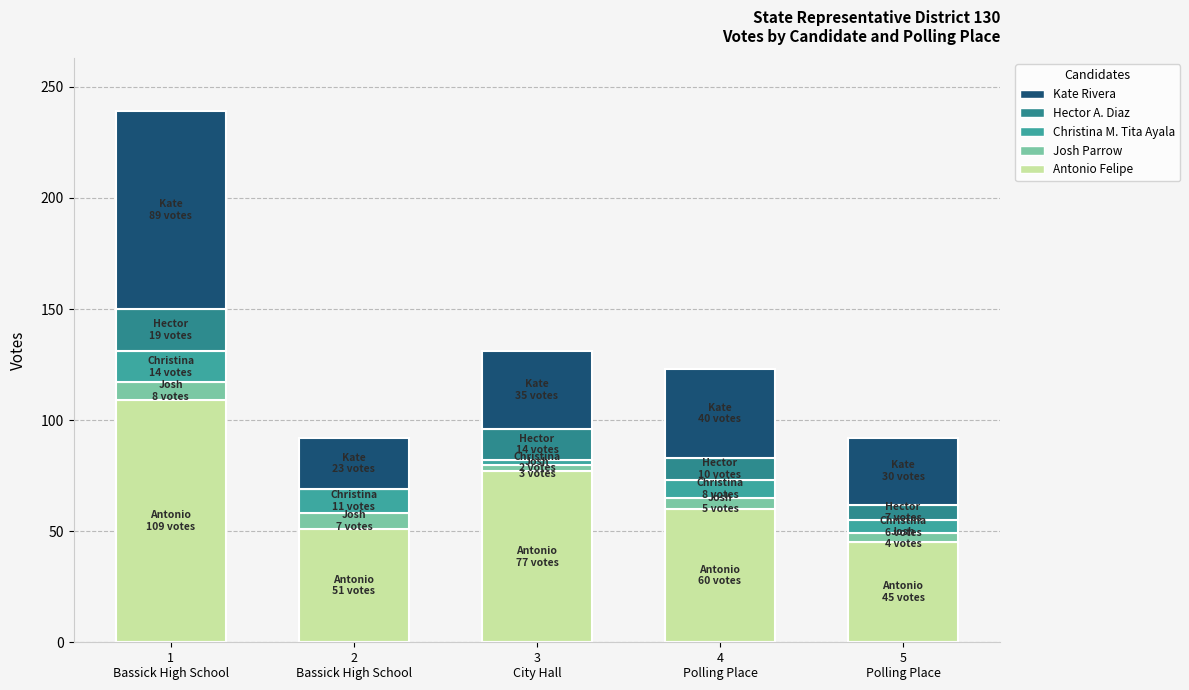

Are the bars horizontal?

No